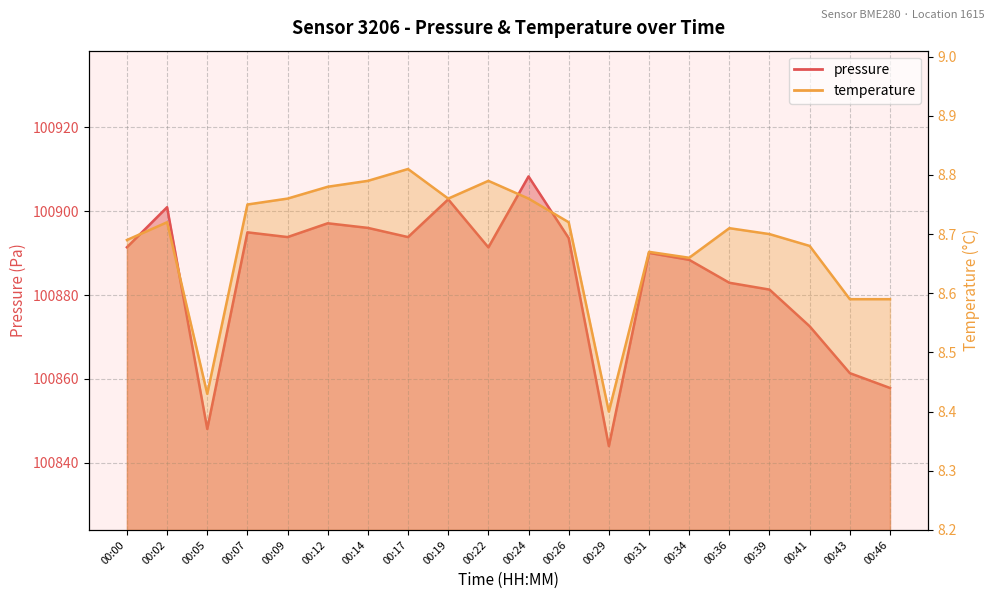

At which label is temperature closest to 8?

00:29